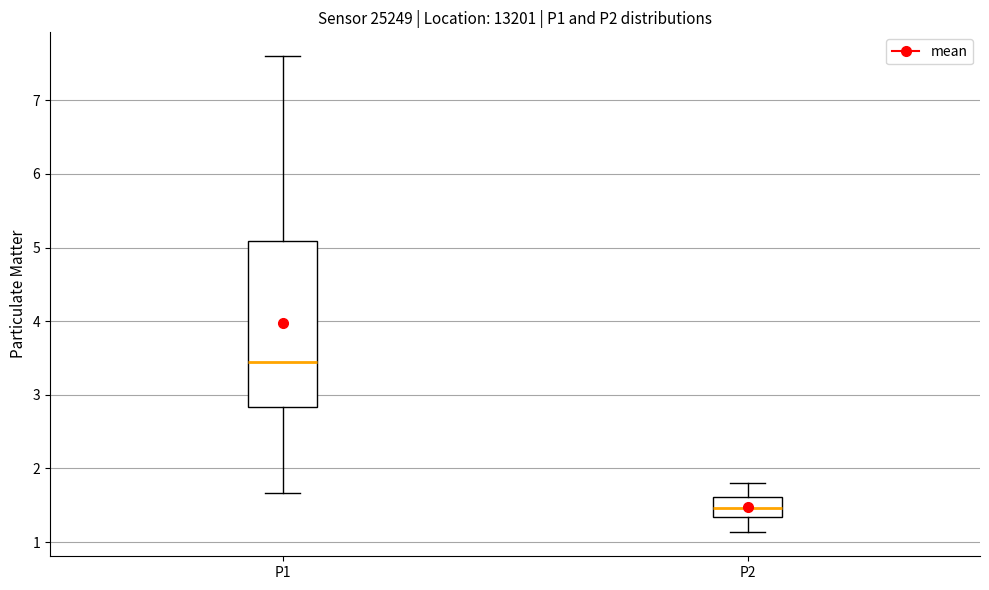

Reading left to right, transcribe this box plot: for each box, give where its median line is, the range the box spans, and where its two whiskers end, as read against the y-axis. The values are not printed on the chart, so give them approximately, as read against the axis.

P1: median 3.4, box 2.8 to 5.1, whiskers 1.7 to 7.6
P2: median 1.5, box 1.3 to 1.6, whiskers 1.1 to 1.8